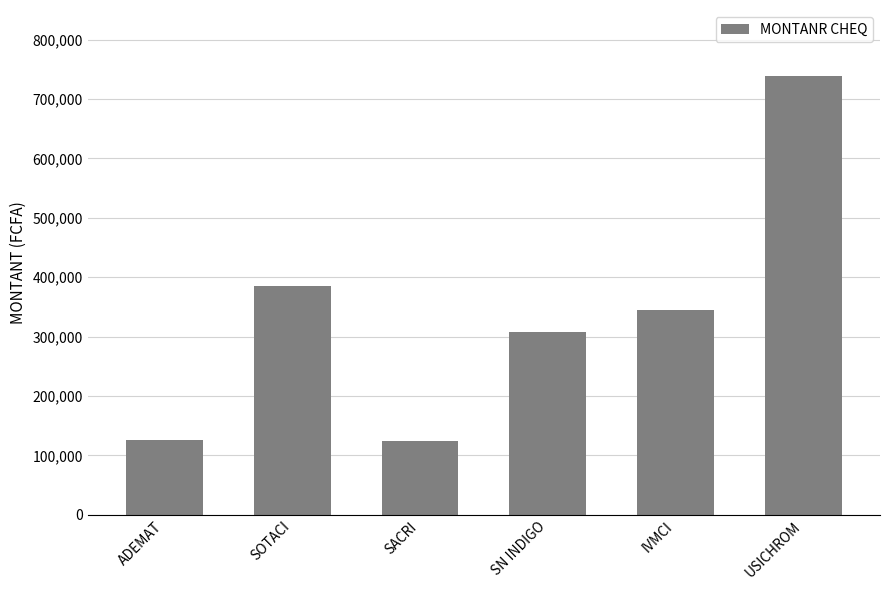

Which has a higher value, SACRI or SN INDIGO?

SN INDIGO